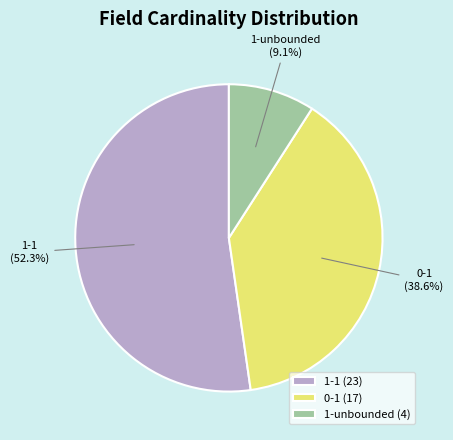

The 0-1 slice represents 18% of the pie. True or false?

False